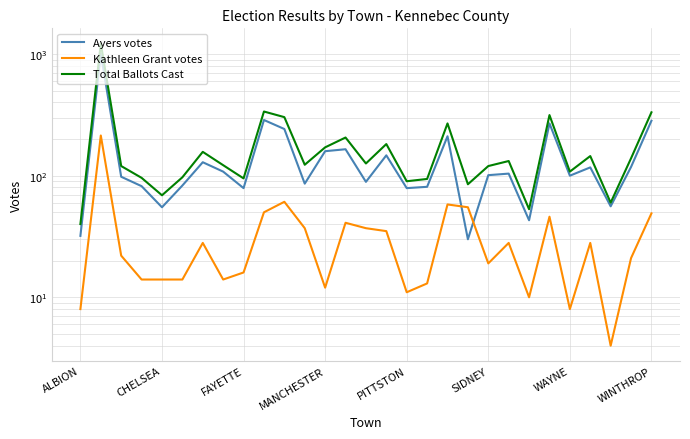

What is the sum of all Kathleen Grant votes values?

967